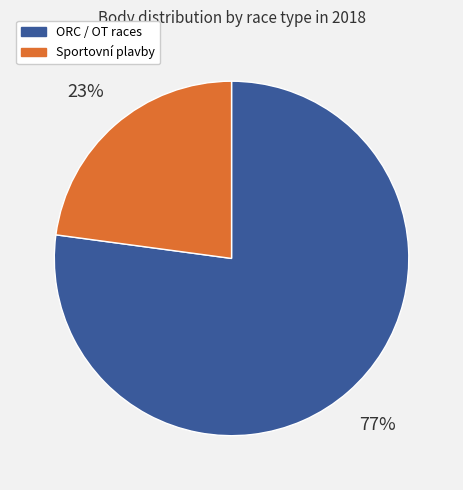

Rank the categories by value from lowest to highest.

Sportovní plavby, ORC / OT races